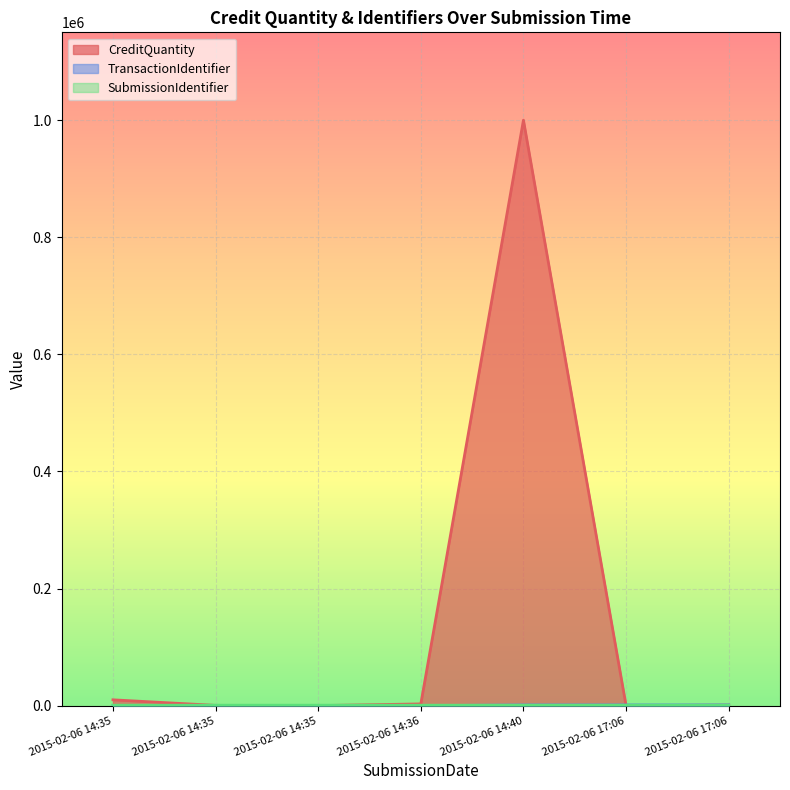

Reading left to right, transcribe all the data shown in this chart.

CreditQuantity: 10000	500	100	3000	1000000	32	987
TransactionIdentifier: 36	37	38	39	1222	1236	1235
SubmissionIdentifier: 820	821	822	824	838	837	820